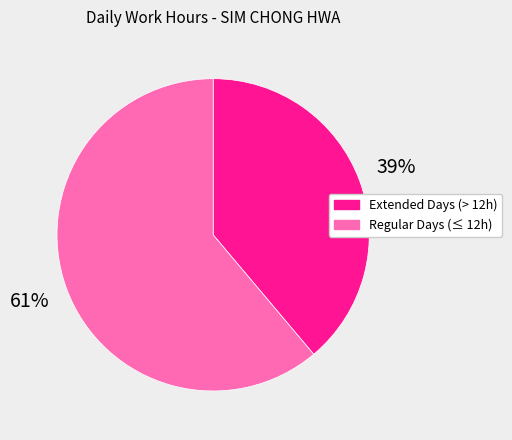

Is it true that Extended Days (> 12h) is 53% of the pie?

False